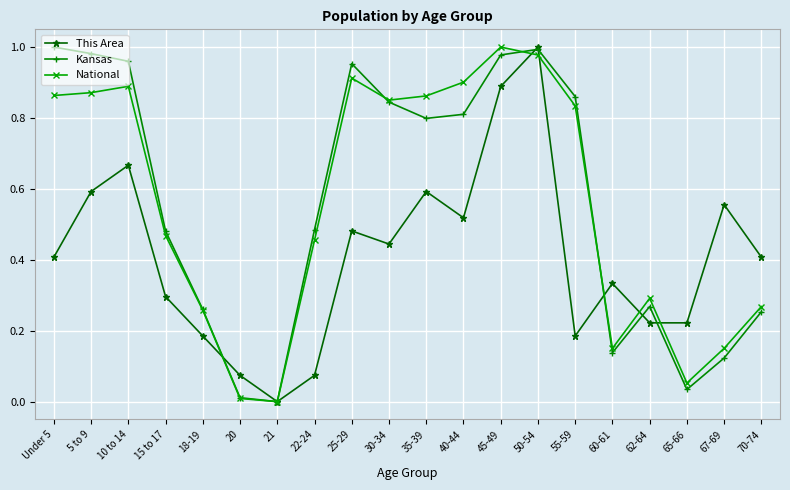

Between 21 and 70-74, which series saw the biggest shift?

This Area